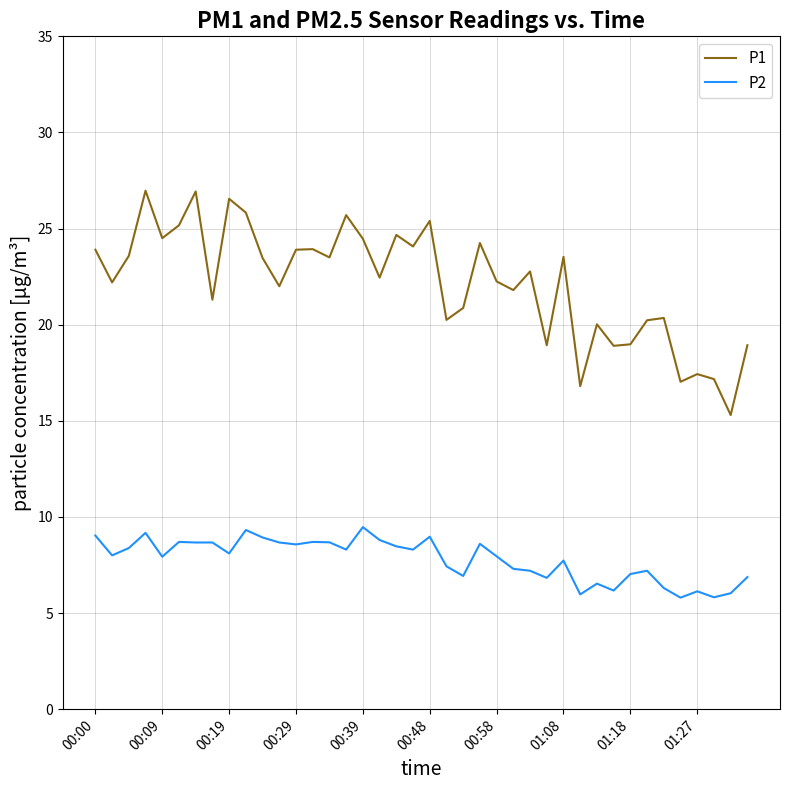

Rank the series by their average value, from highest to lowest.

P1, P2